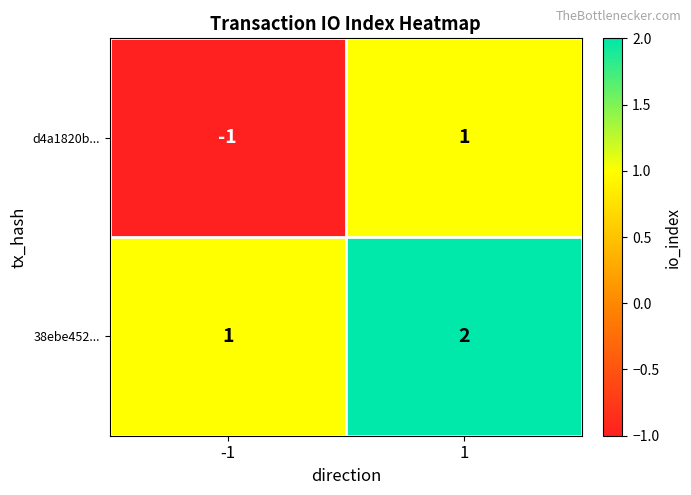

Rank the series by their average value, from highest to lowest.

38ebe452..., d4a1820b...